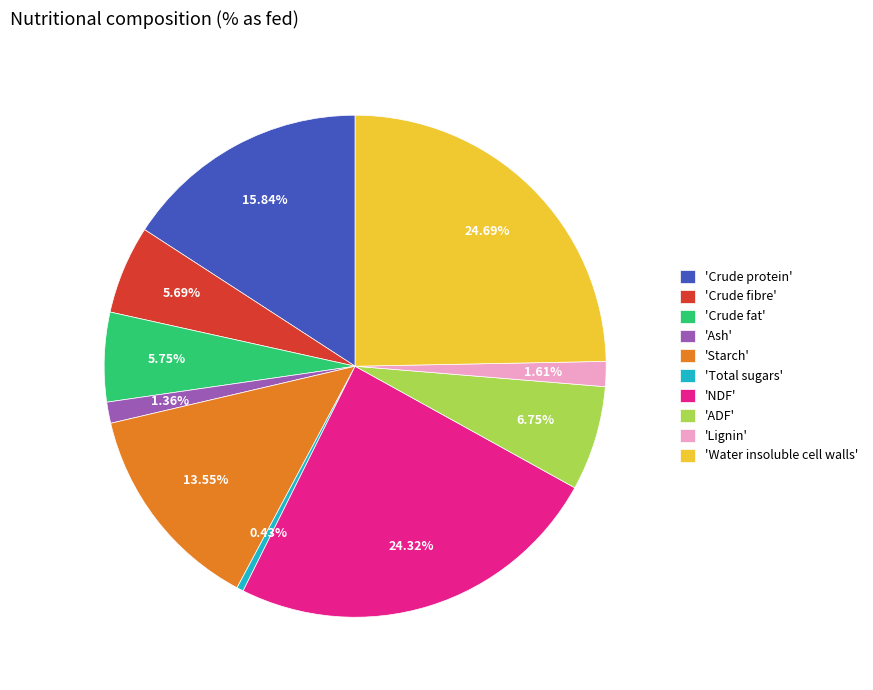

Which slice is the smallest?

'Total sugars'